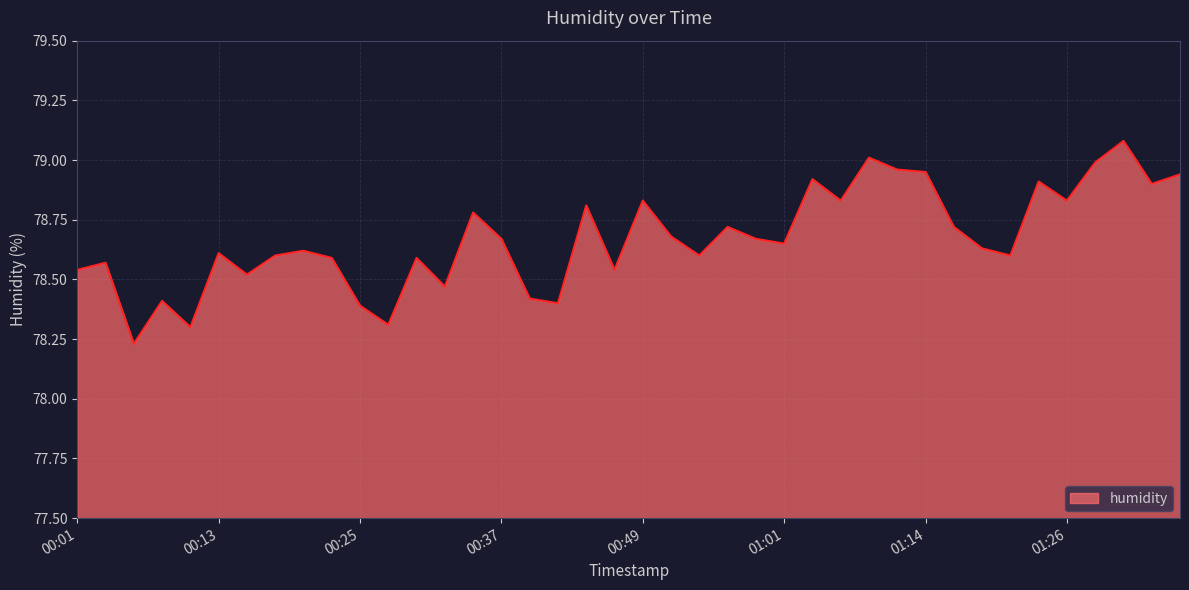

What is the maximum value shown in the chart?

79.1